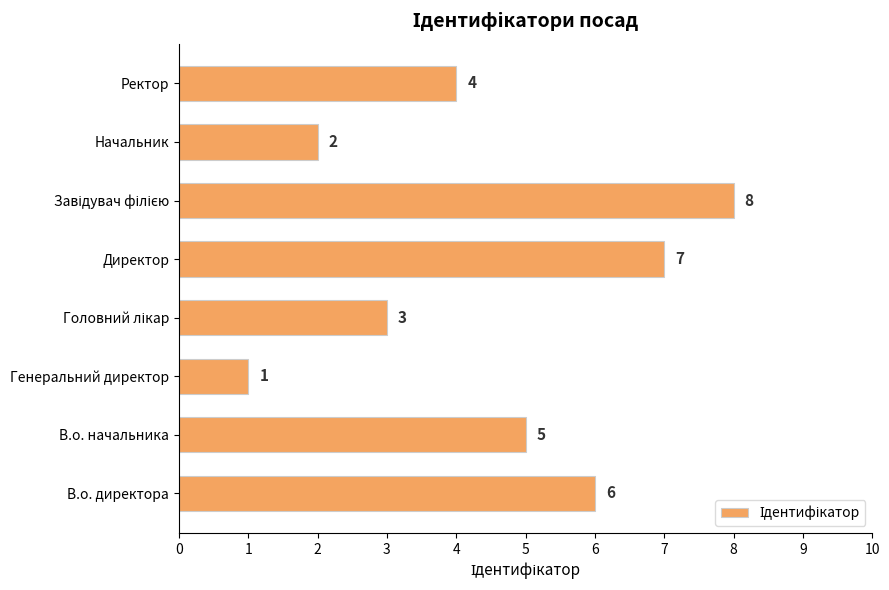

Count the values in the range 3 to 7.

5